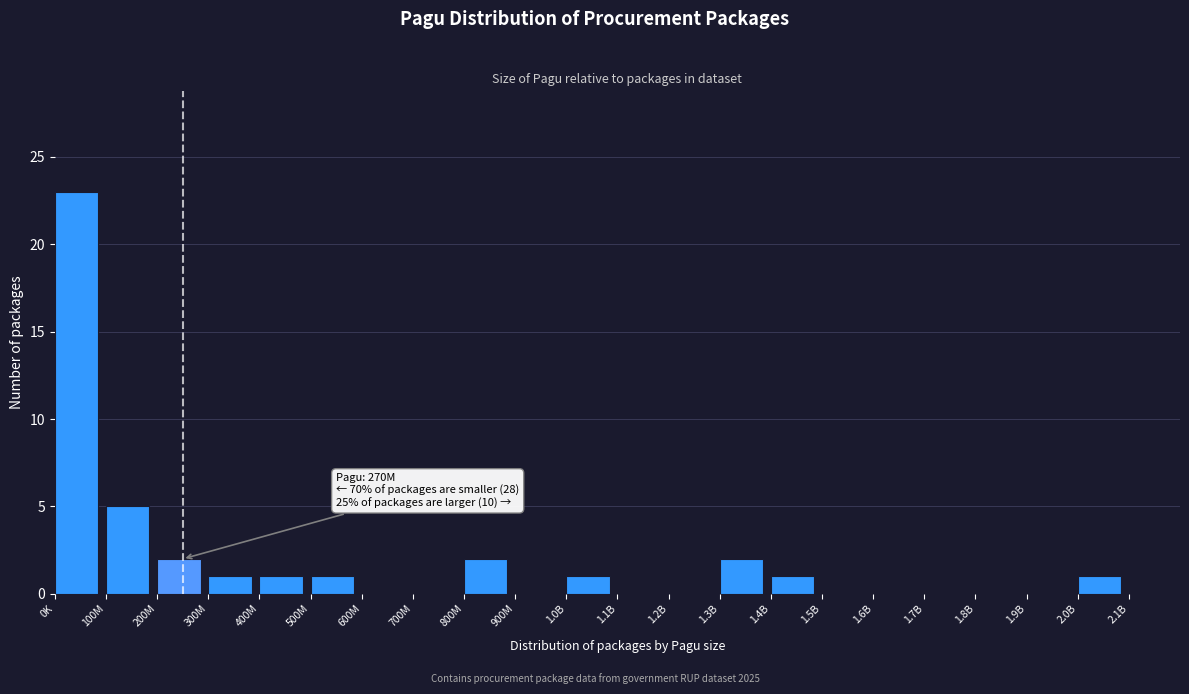

Reading left to right, extract all data points from this chart.

0K=23	100M=5	200M=2	300M=1	400M=1	500M=1	600M=0	700M=0	800M=2	900M=0	1.0B=1	1.1B=0	1.2B=0	1.3B=2	1.4B=1	1.5B=0	1.6B=0	1.7B=0	1.8B=0	1.9B=0	2.0B=1	2.1B=0